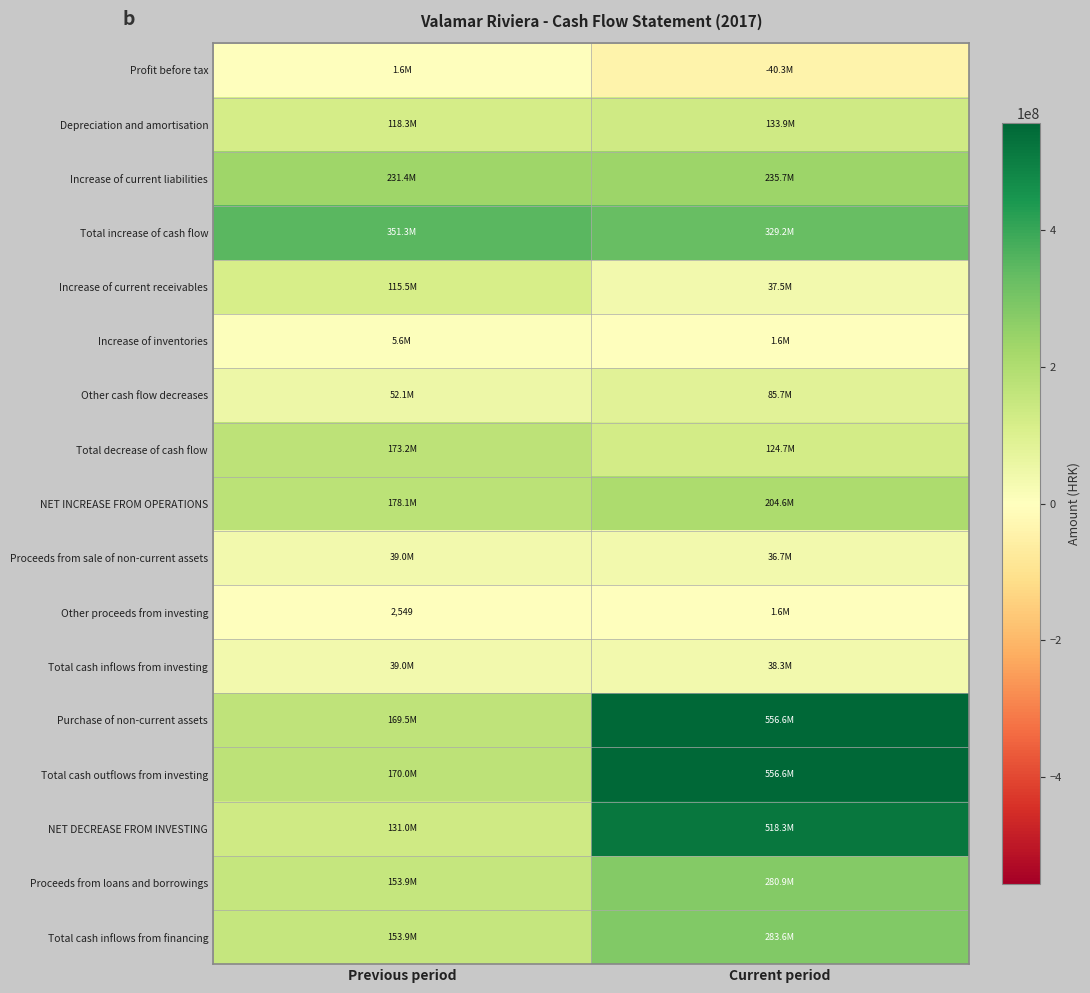

Rank the series at Previous period from lowest to highest value.

Other proceeds from investing, Profit before tax, Increase of inventories, Proceeds from sale of non-current assets, Total cash inflows from investing, Other cash flow decreases, Increase of current receivables, Depreciation and amortisation, NET DECREASE FROM INVESTING, Proceeds from loans and borrowings, Total cash inflows from financing, Purchase of non-current assets, Total cash outflows from investing, Total decrease of cash flow, NET INCREASE FROM OPERATIONS, Increase of current liabilities, Total increase of cash flow